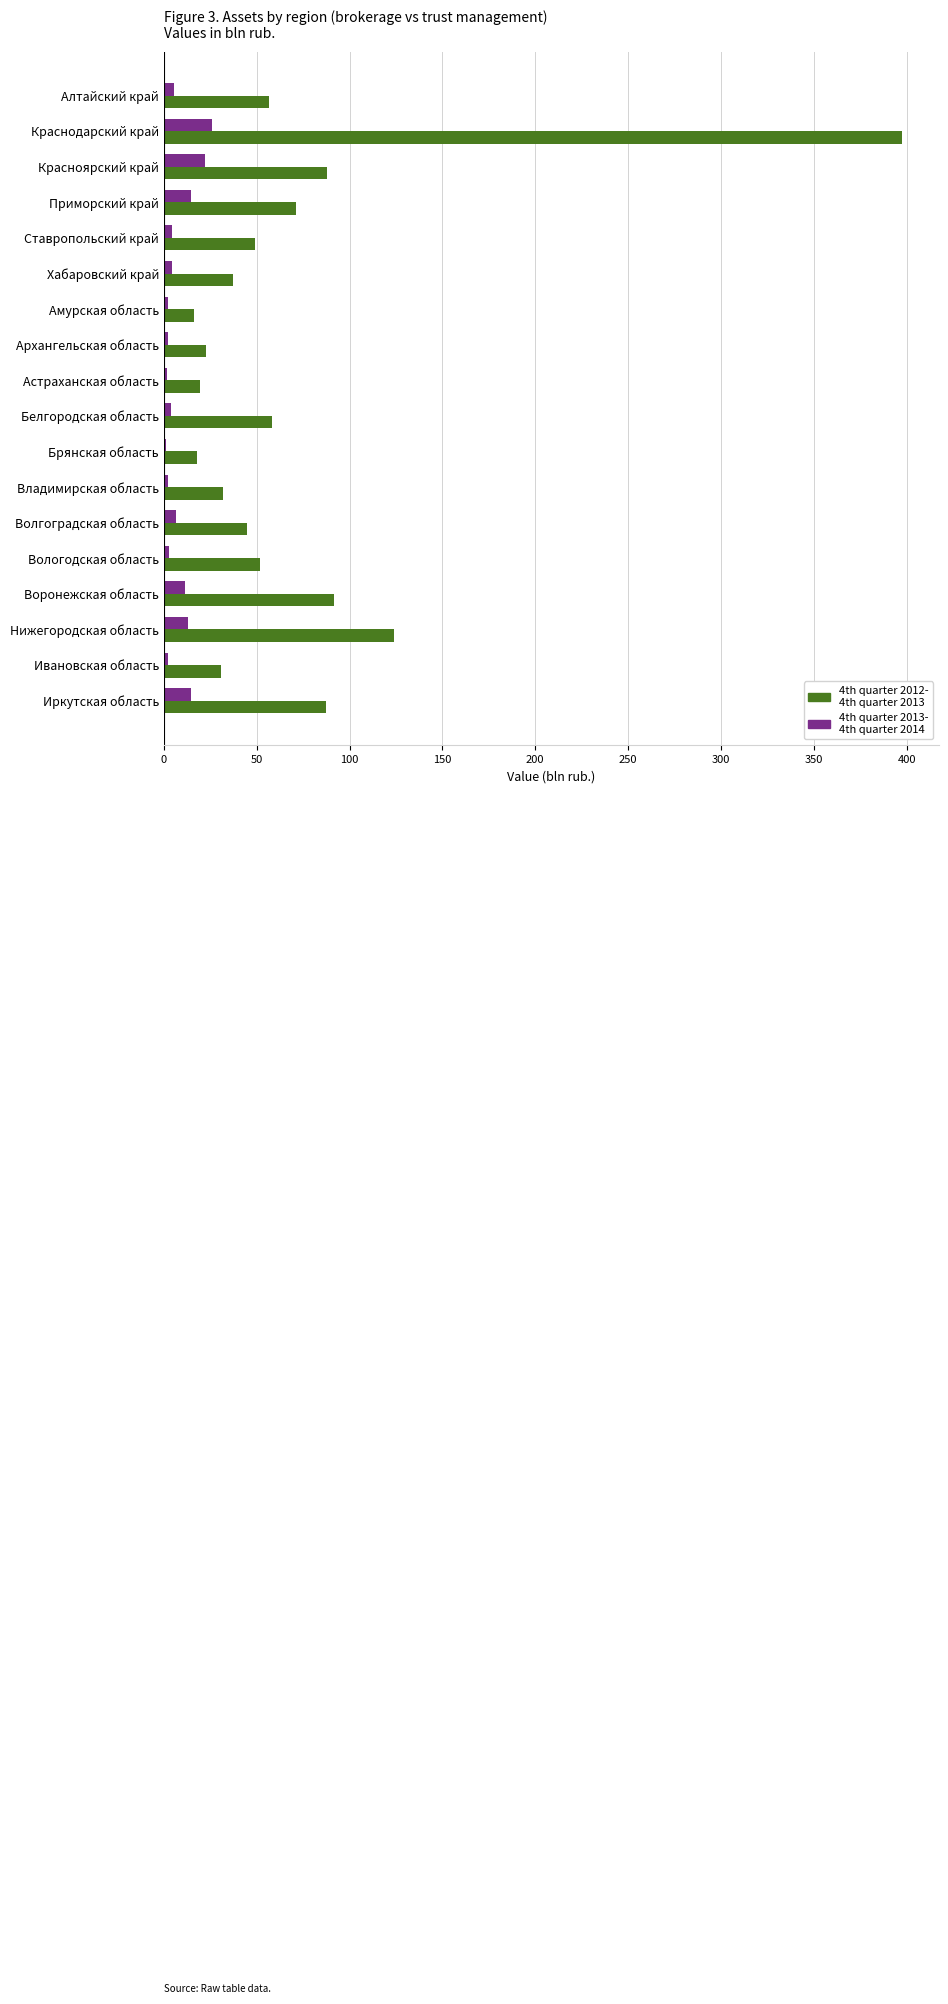

What is the greatest value displayed?

397.5